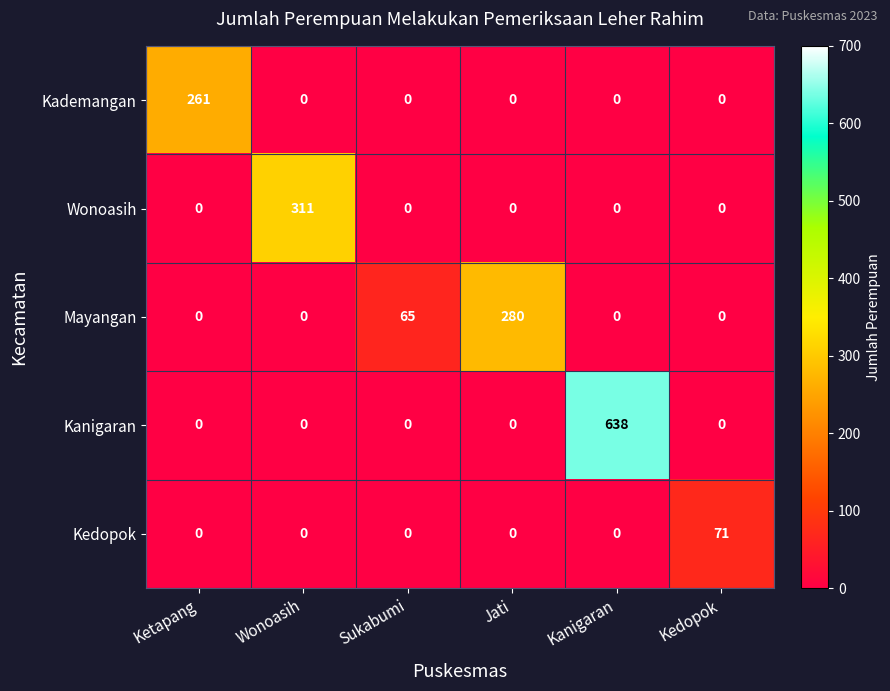

What is the difference between the second highest and minimum values in the Mayangan series?

65